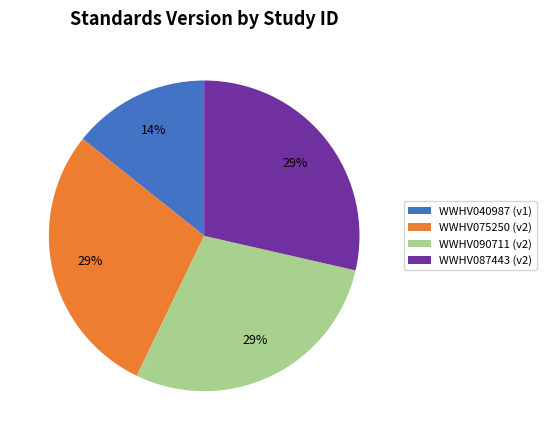

Does any single category account for the majority?

No